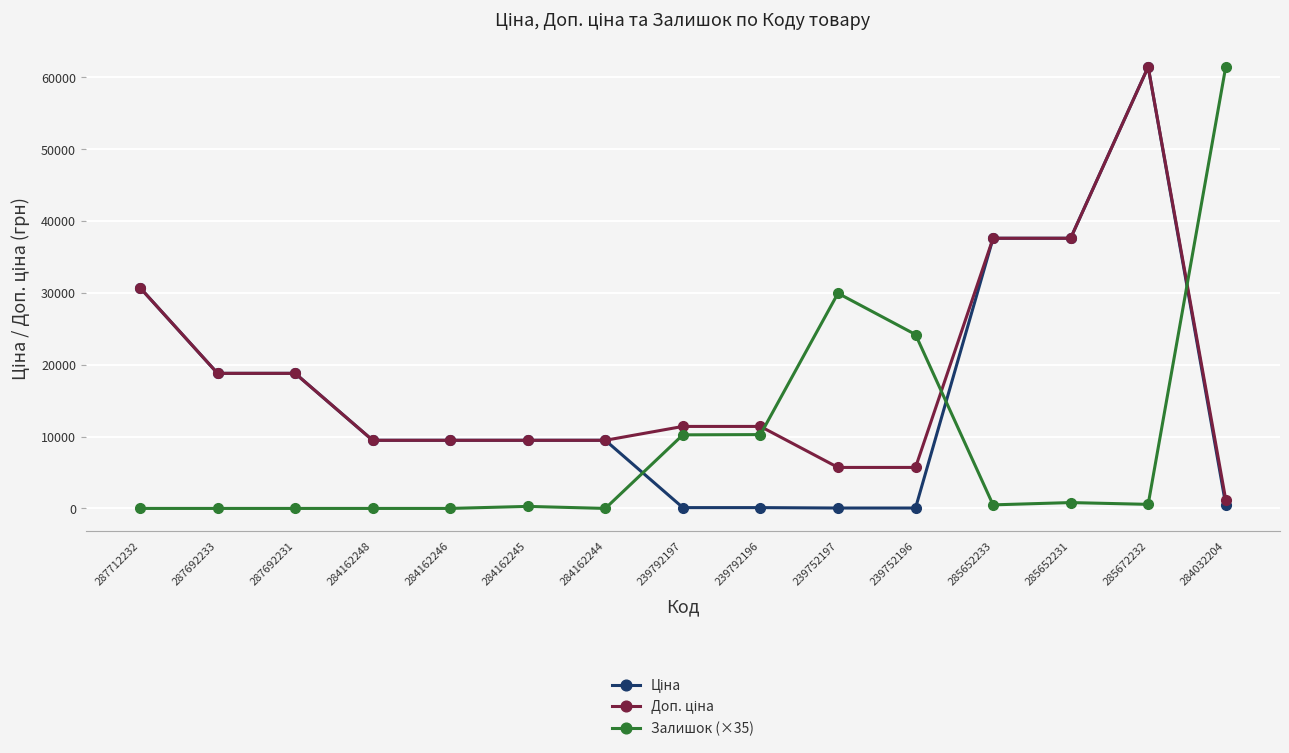

At how many categories does at least one series exceed 20470?

7